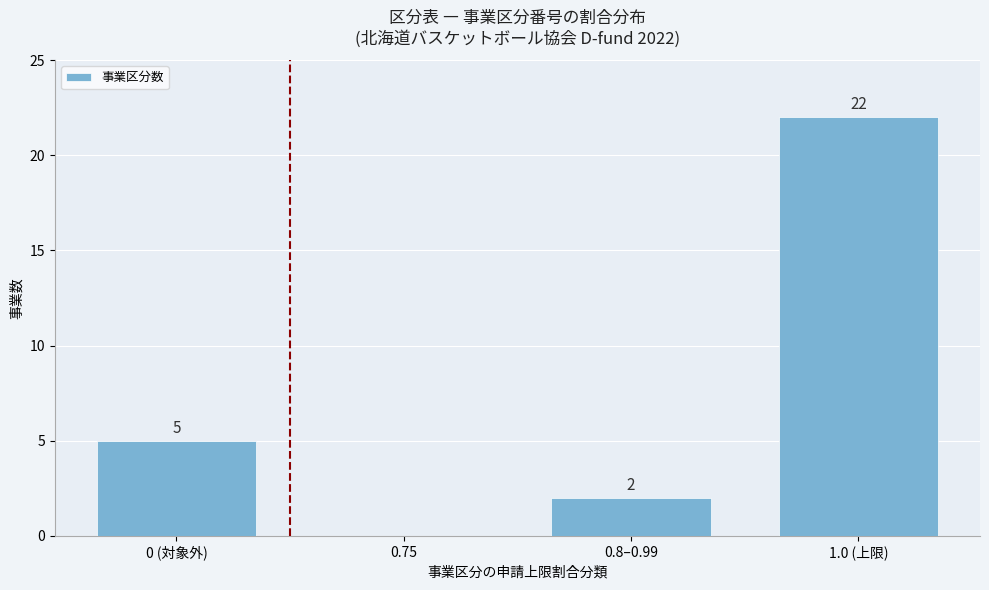

Reading left to right, extract all data points from this chart.

0 (対象外)=5	0.75=0	0.8–0.99=2	1.0 (上限)=22